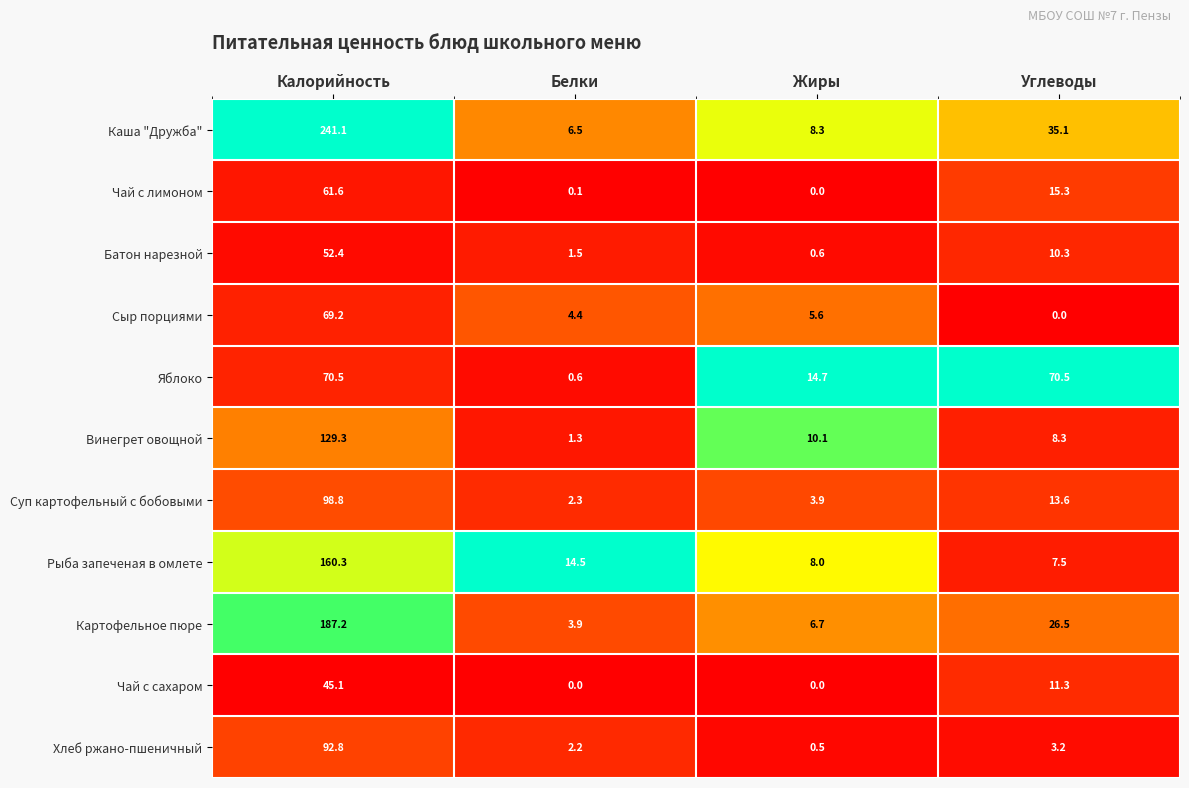

What is the difference between the Сыр порциями values at Белки and Углеводы?

4.4